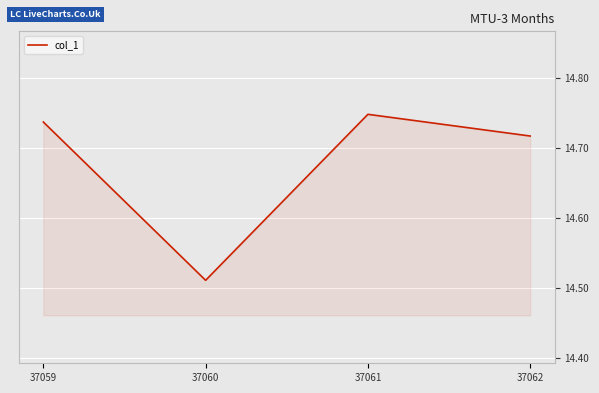

Where is the data nearest to the value 14?

37060